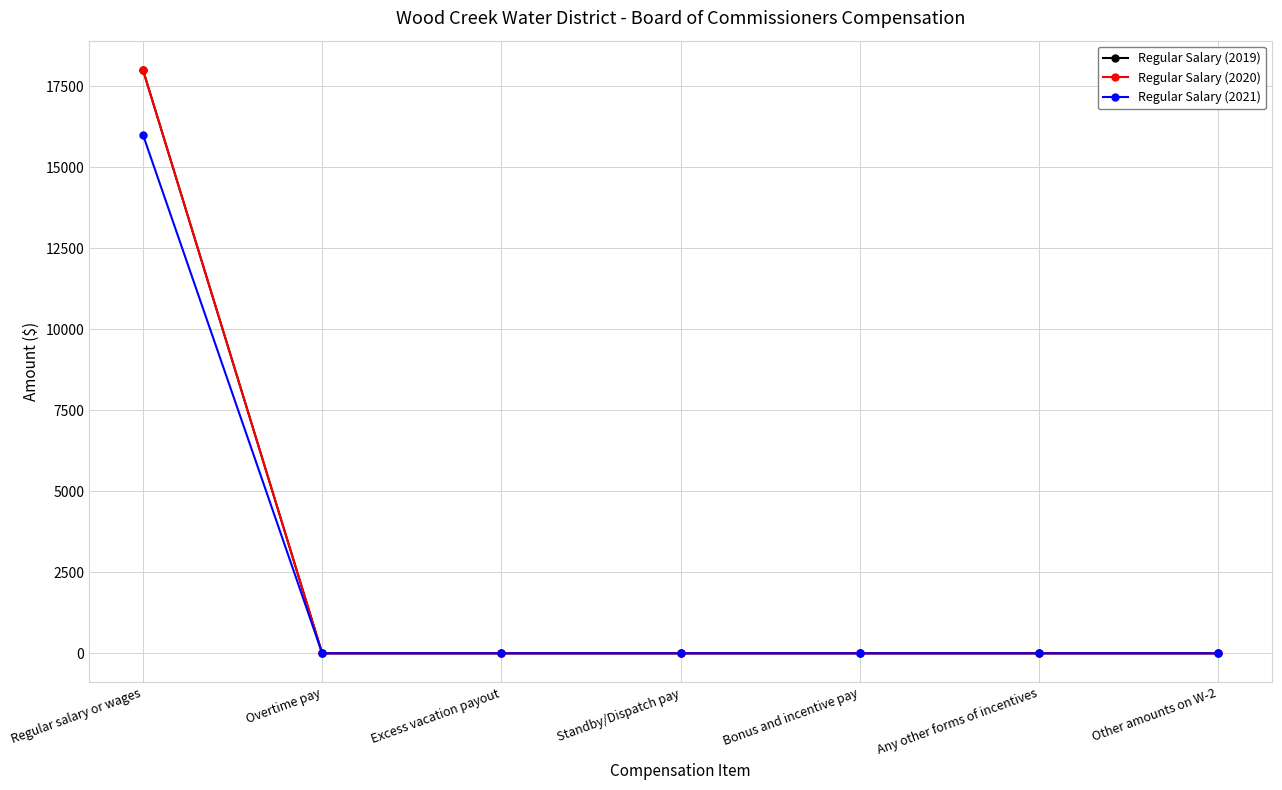

Does the chart display data point markers on the line(s)?

Yes